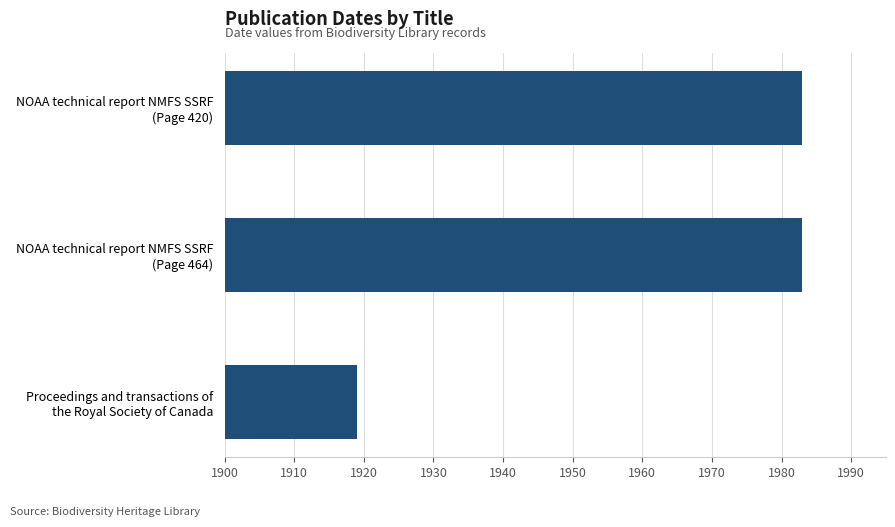

What is the average value?

1962